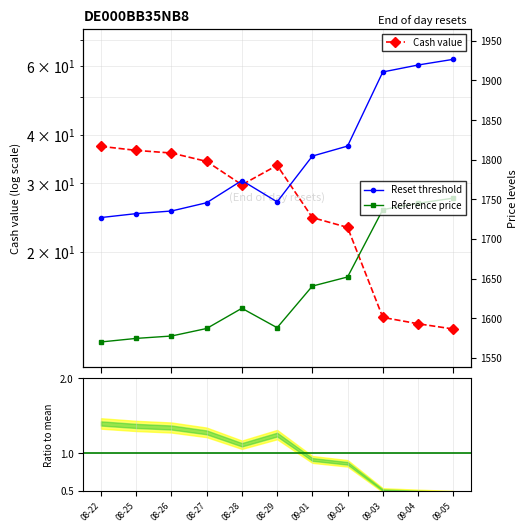

What is the minimum value for Reset threshold?

1727.0